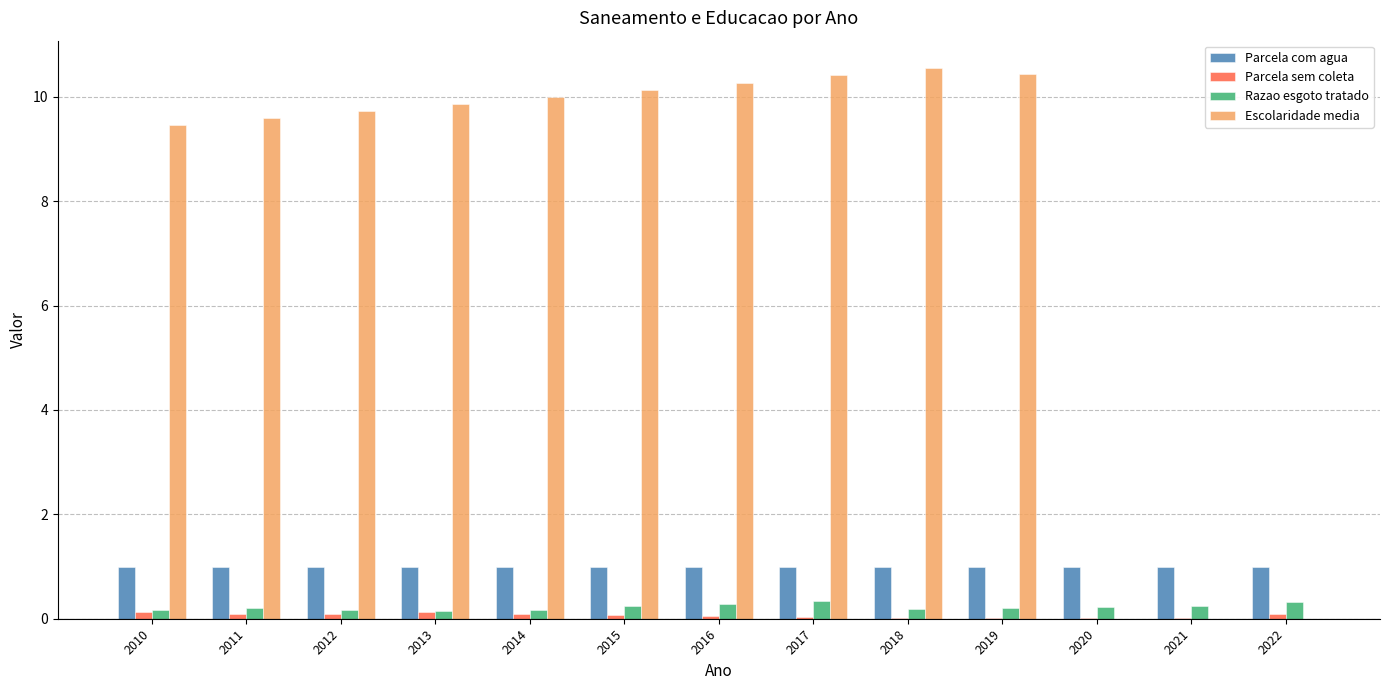

True or false: Parcela sem coleta has a value of 0.0 at 2021.

True